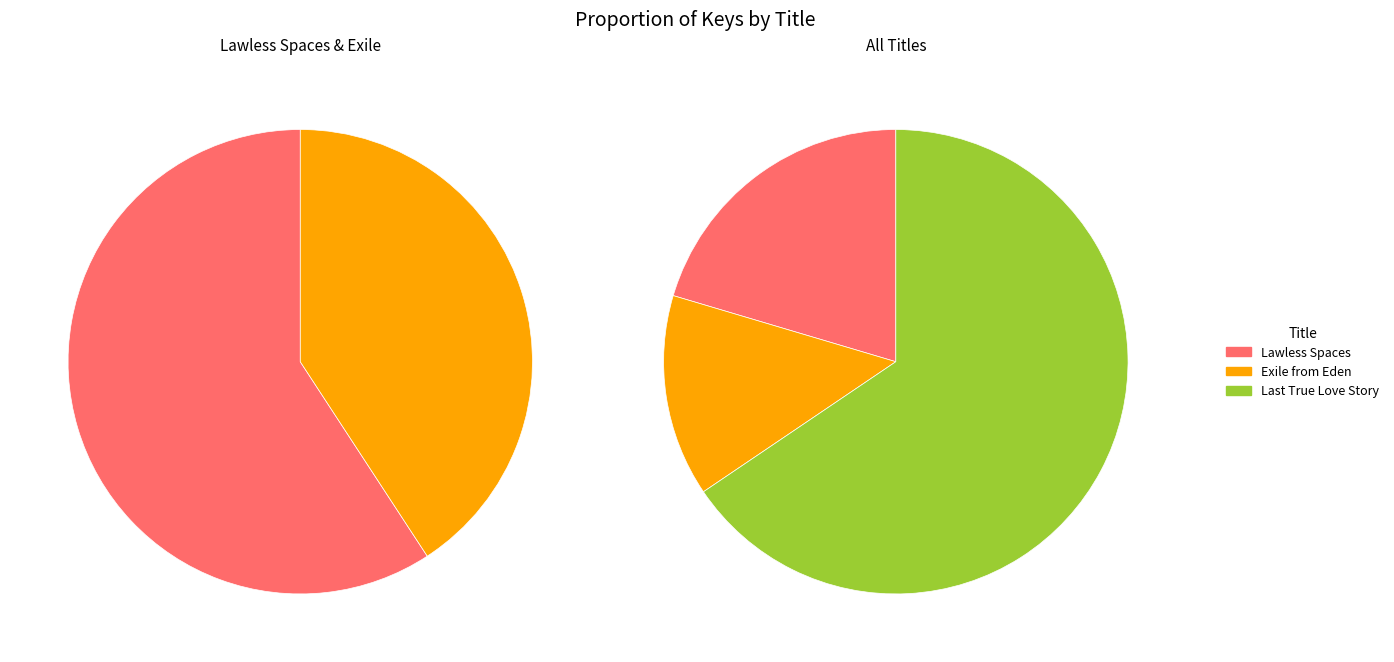

Does eBook account for over 50% of the chart?

No